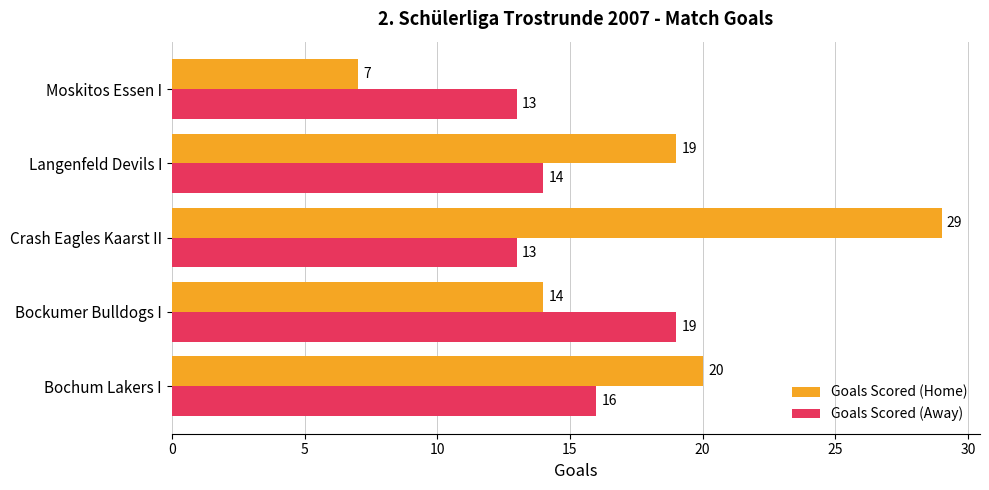

Which series has the widest spread of values?

Goals Scored (Home)